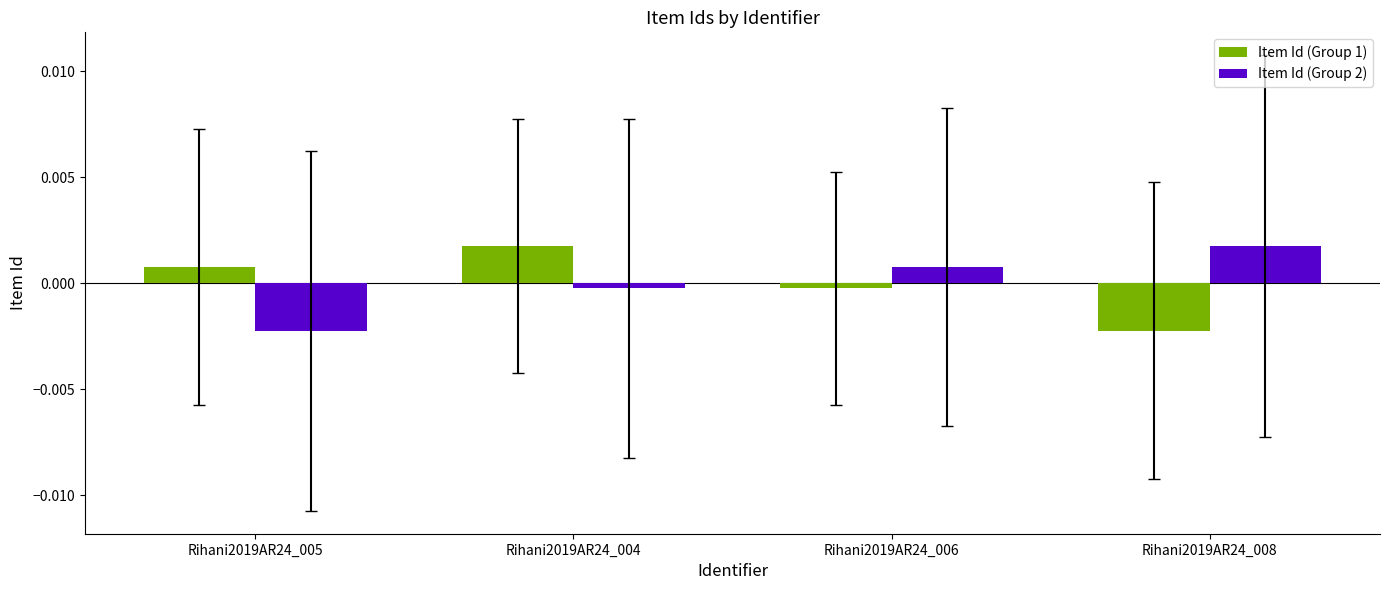

Where is Item Id (Group 1) nearest to the value 0?

Rihani2019AR24_006